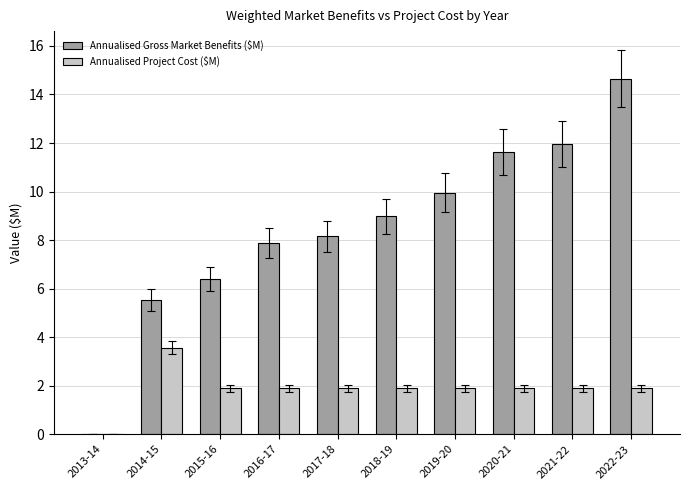

At which label does Annualised Project Cost ($M) first exceed 1?

2014-15